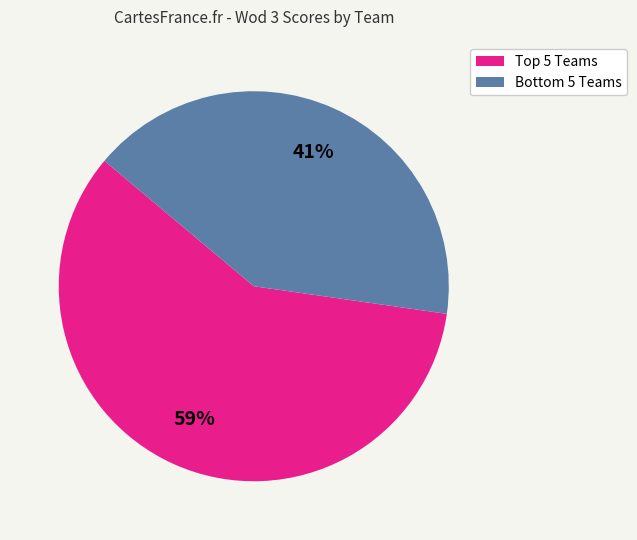

Is there a majority slice in this chart?

Yes